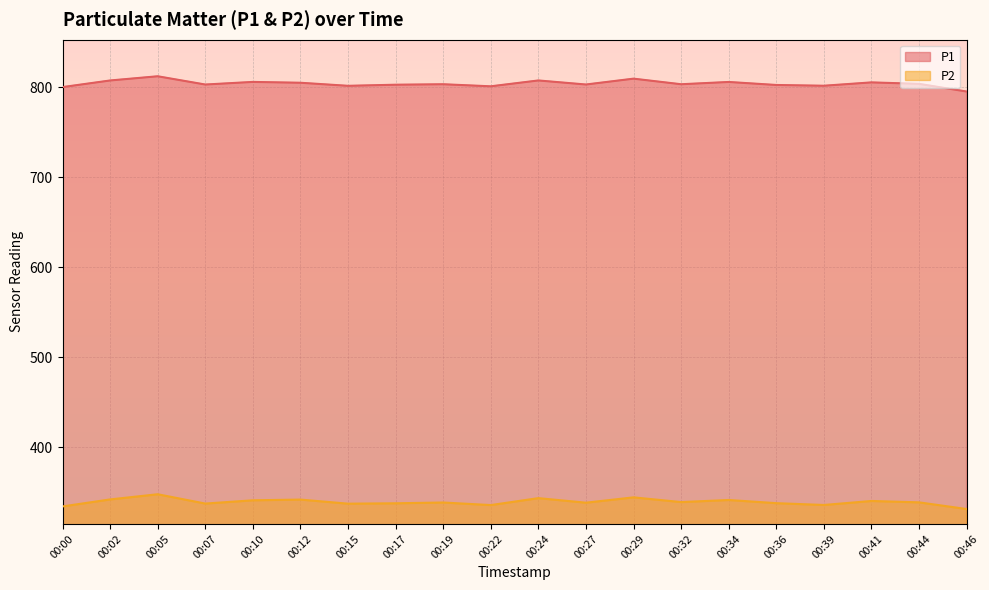

True or false: P2 has a value of 561.3 at 00:02.

False